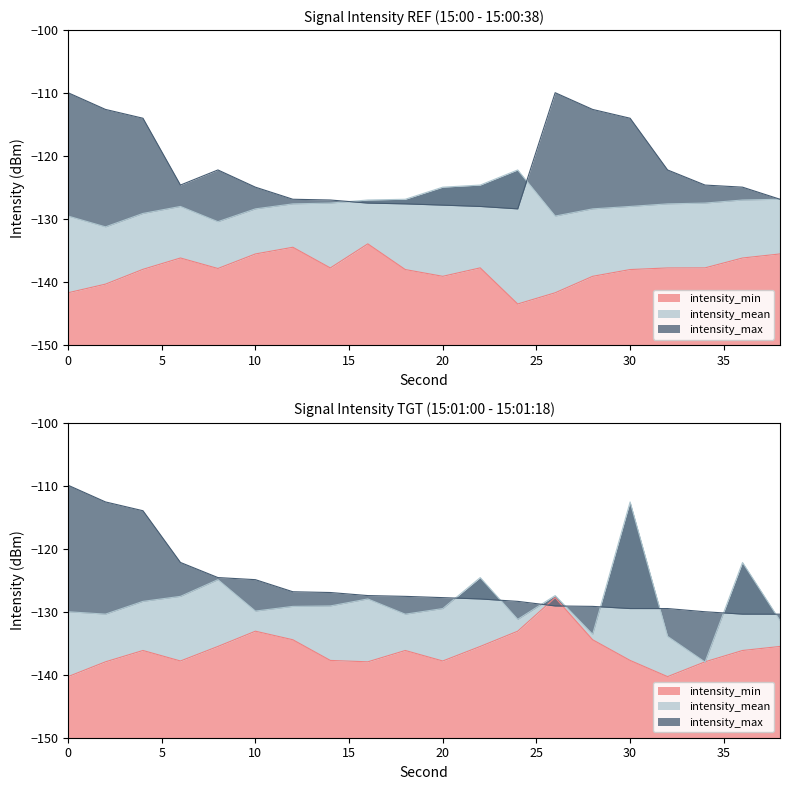

Which label corresponds to the smallest value in the chart?

24